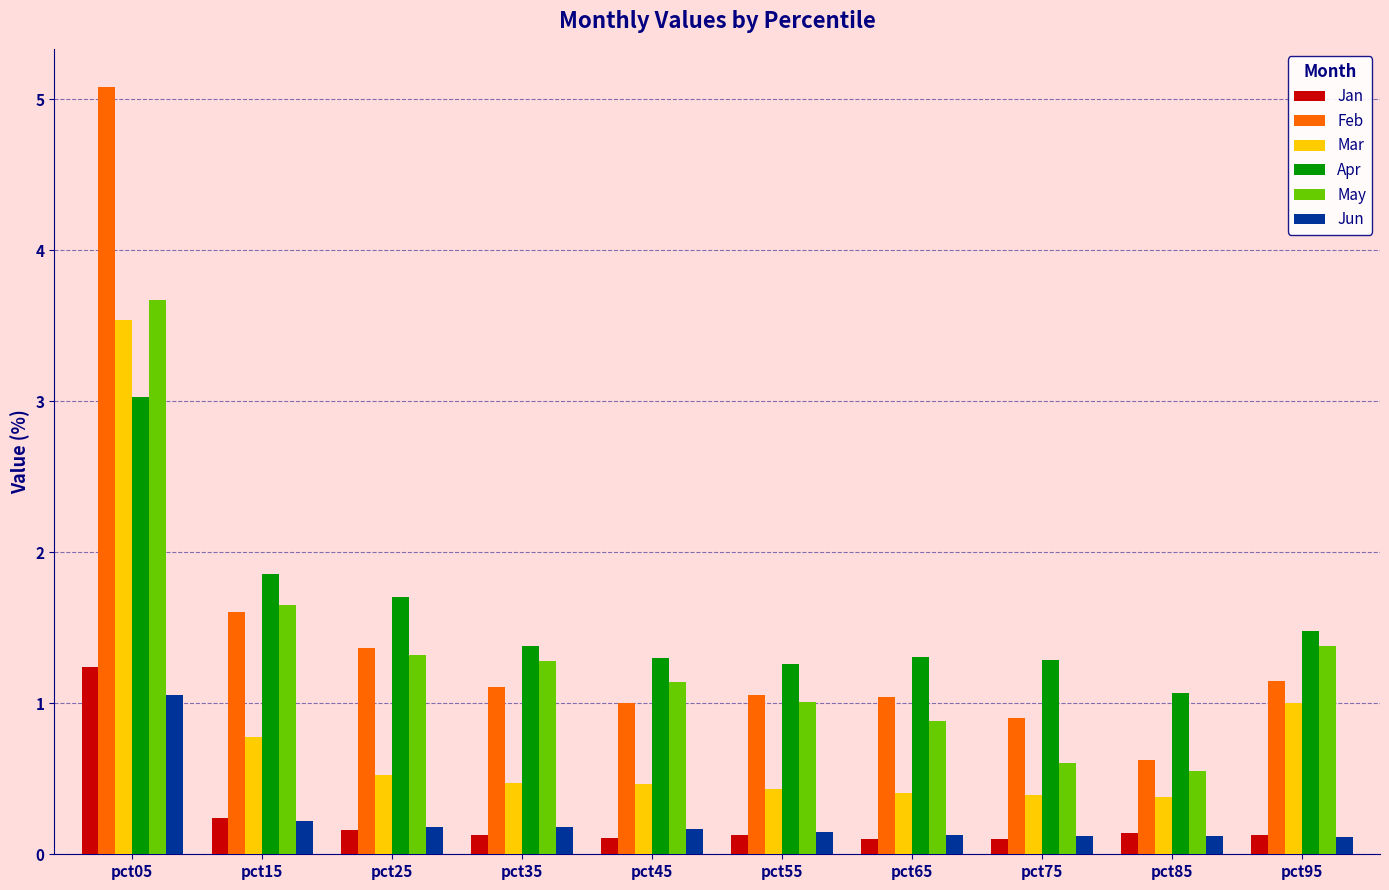

How many bars are there in total?

60